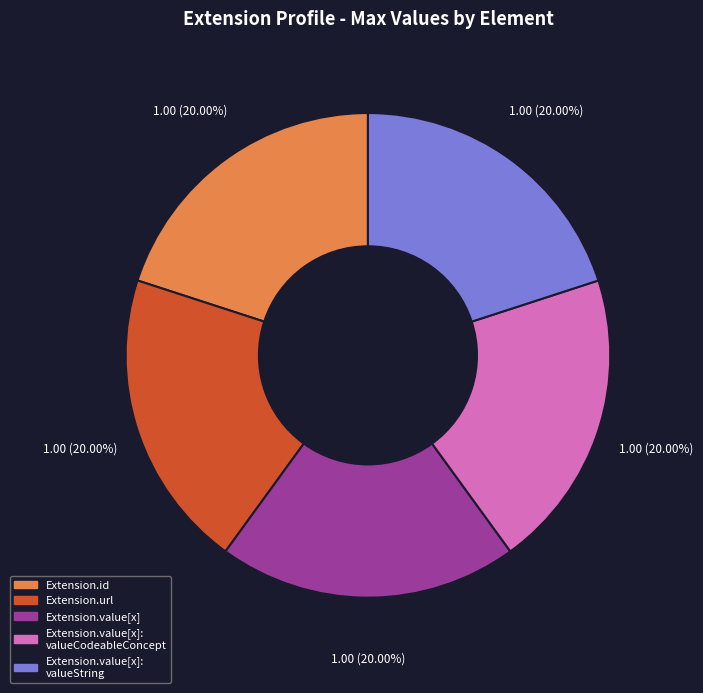

To the nearest percent, what is the average slice percentage?

20%